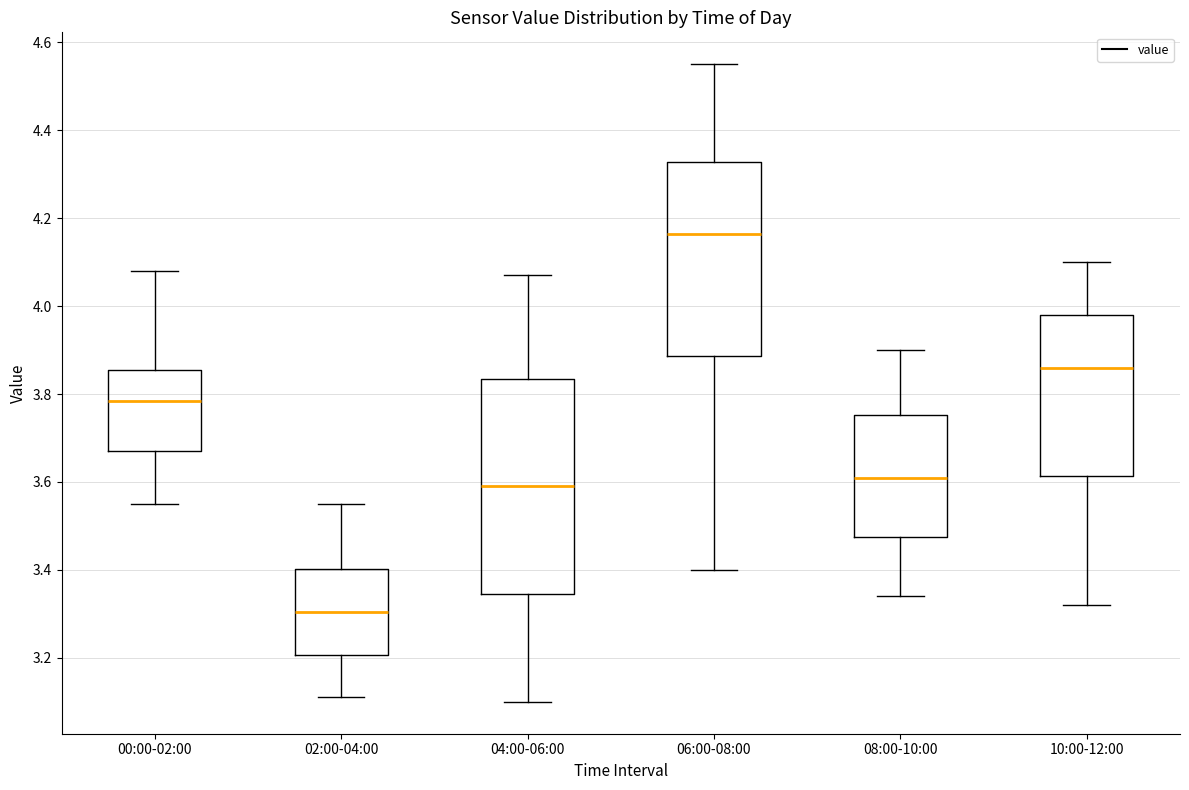

Which box has the lowest median line?

02:00-04:00